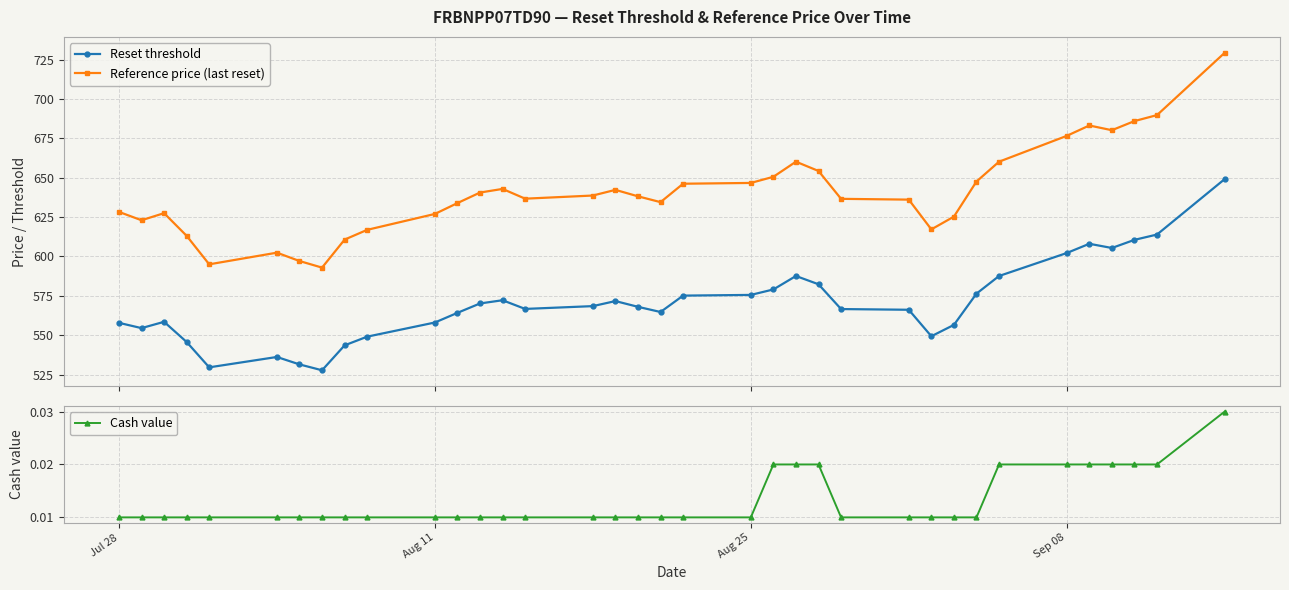

What is the value of the Reset threshold point at the 31st from the left?

602.2